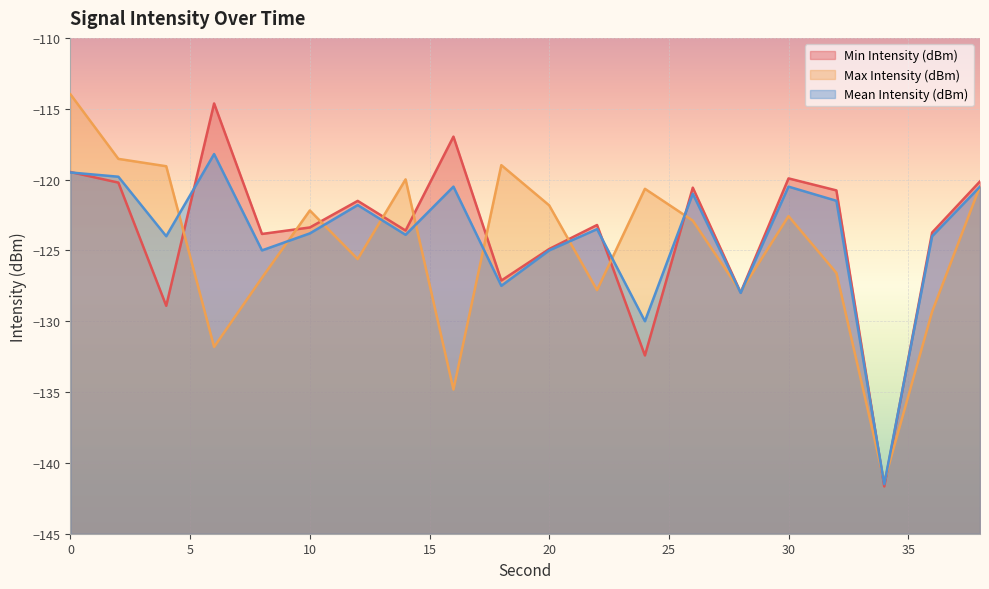

What is the average value of the Mean Intensity (dBm) series?

-124.0